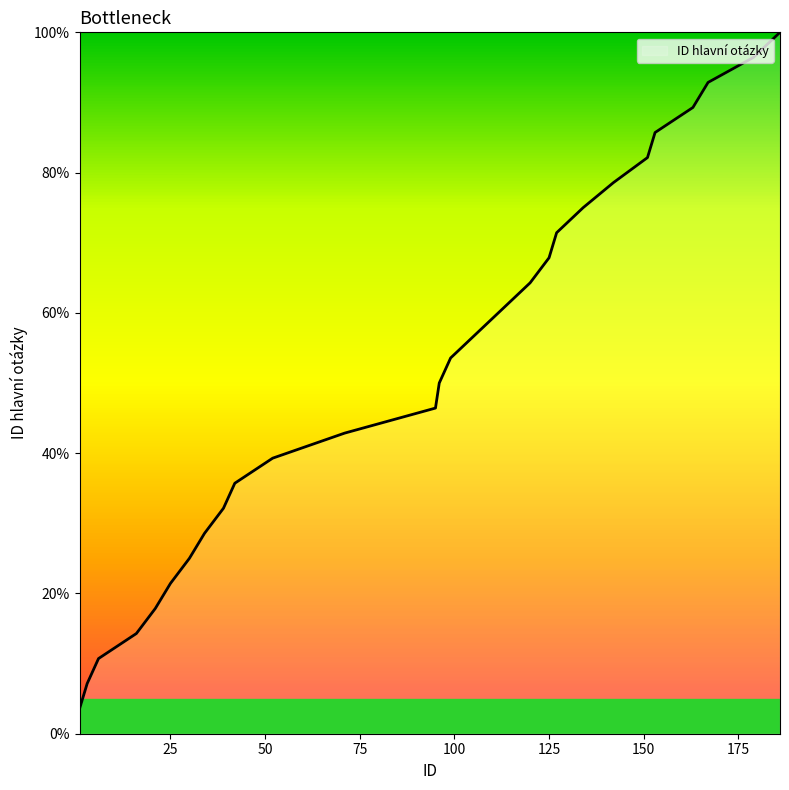

How many lines are shown in the chart?

1